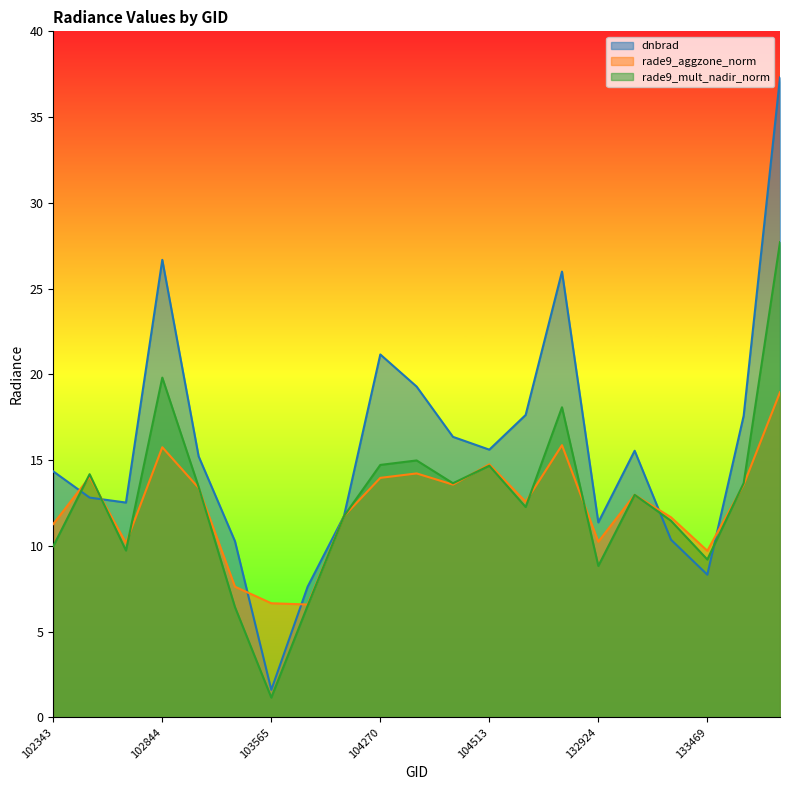

What is the value of the rade9_mult_nadir_norm point at the 5th from the left?

13.4